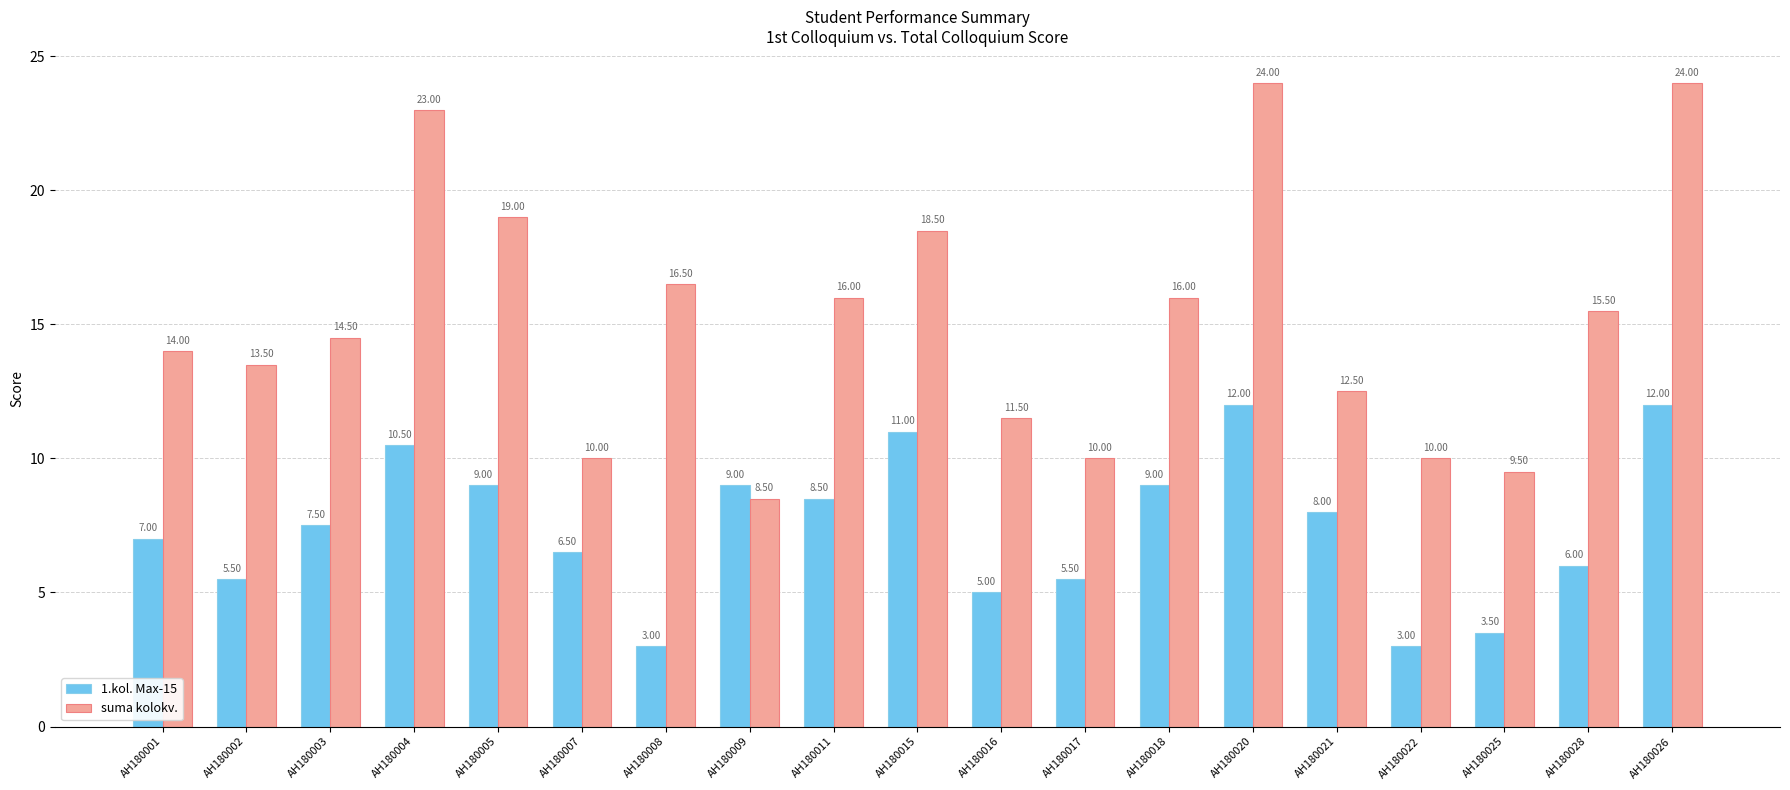

What is the difference between the maximum and minimum values in the 1.kol. Max-15 series?

9.0